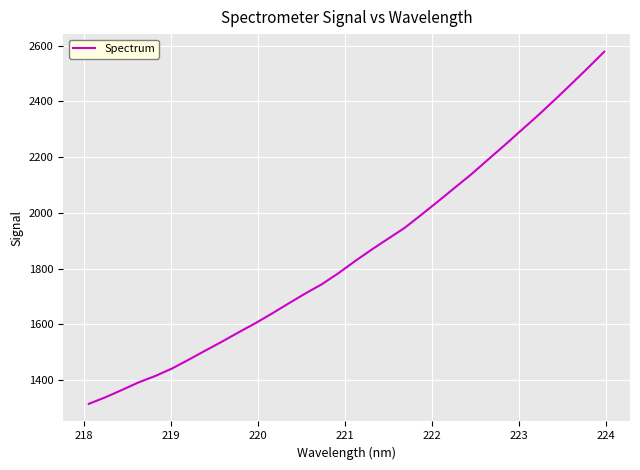

What is the difference between the maximum and minimum values?

1263.0